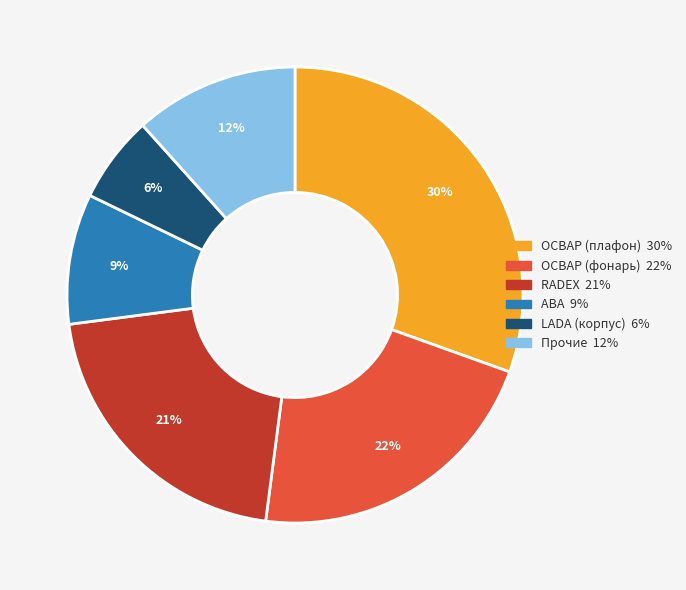

Is there a majority slice in this chart?

No